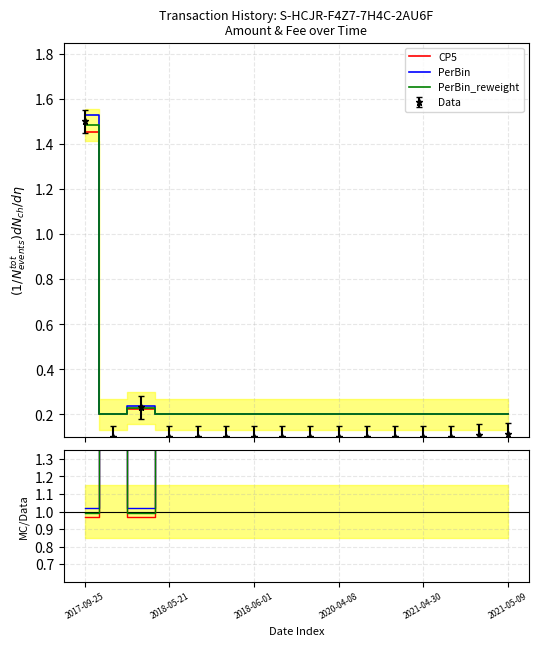

Where is PerBin nearest to the value 1?

2017-09-25